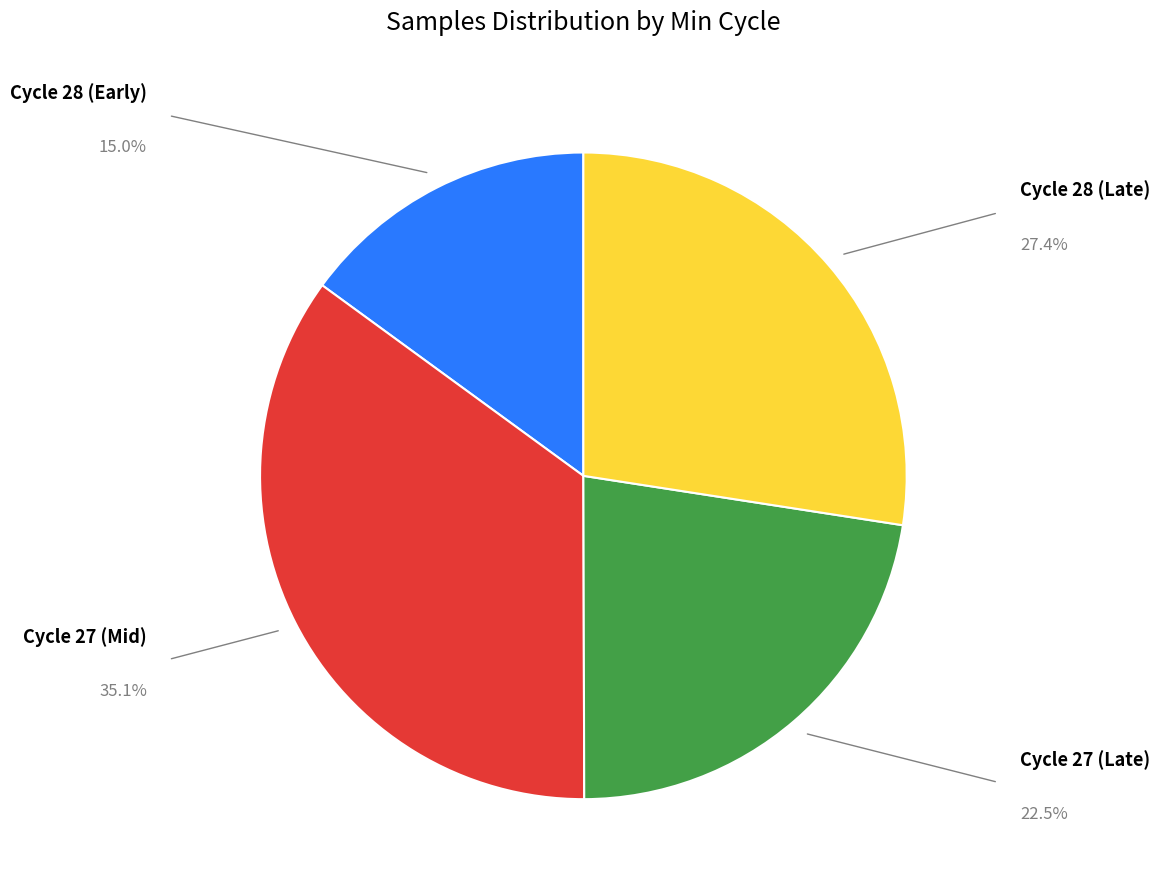

Is there a majority slice in this chart?

No